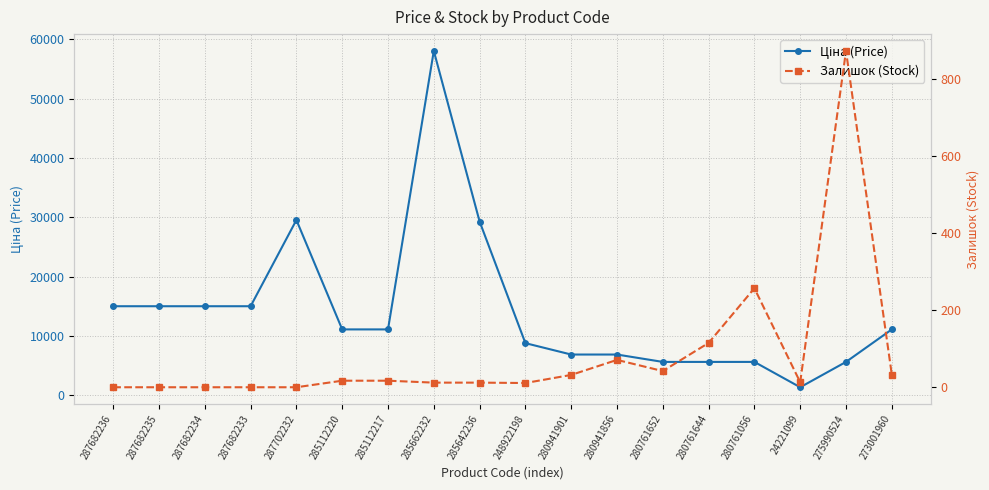

What are all the series names shown in the legend?

Ціна (Price), Залишок (Stock)